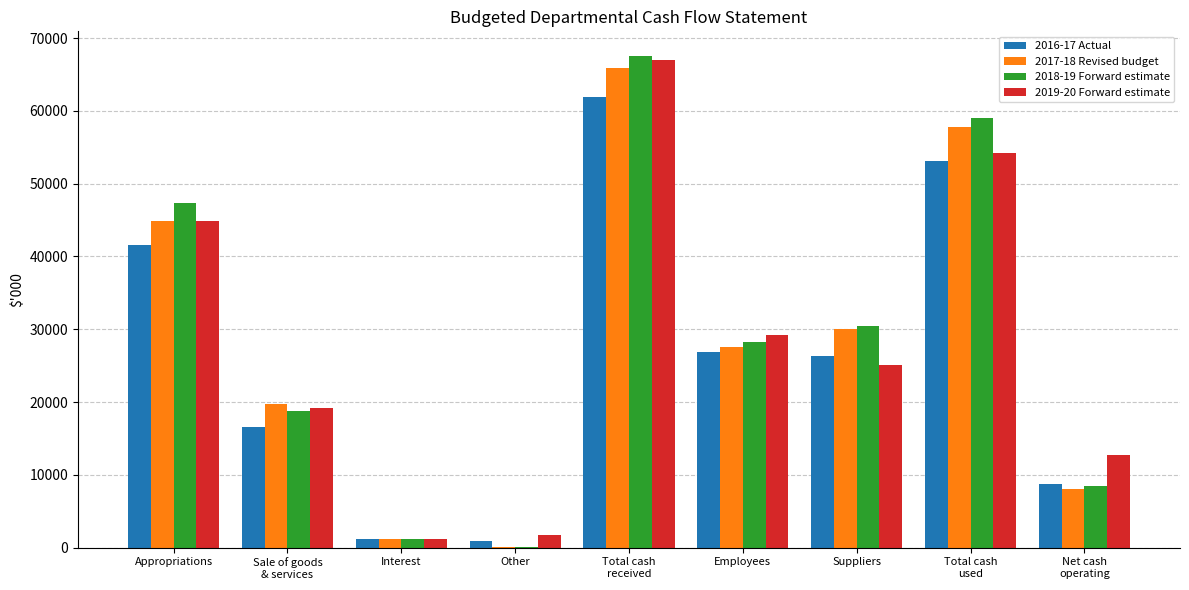

What is the maximum value shown in the chart?

67543